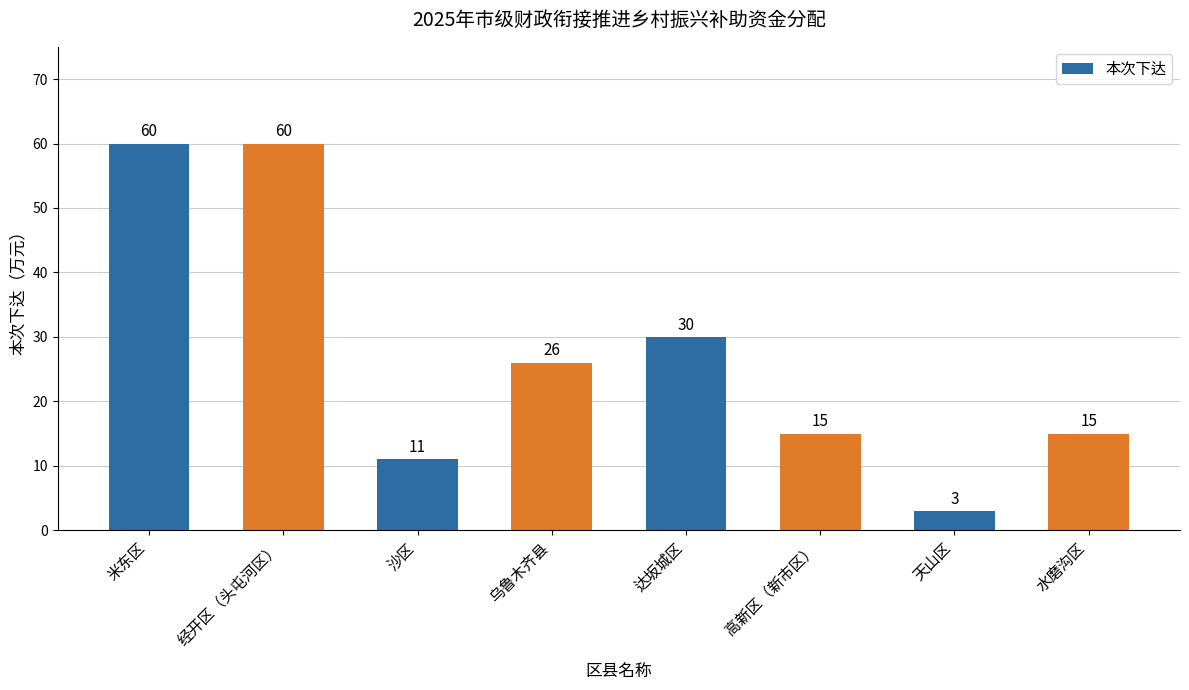

What is the change in value from 高新区（新市区） to 天山区?

-12